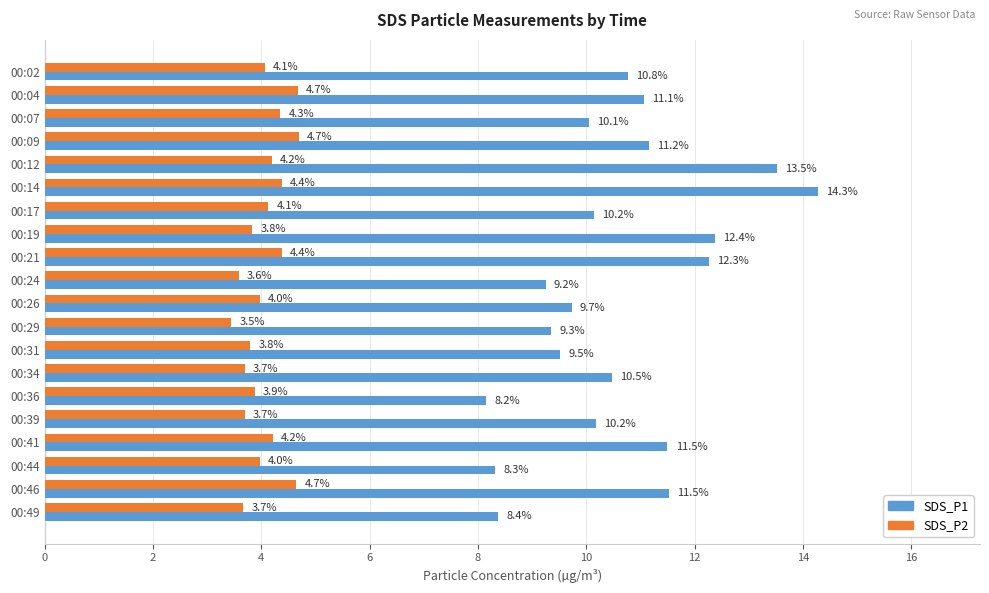

Is the value of SDS_P2 at 00:34 greater than the value of SDS_P1 at 00:12?

No